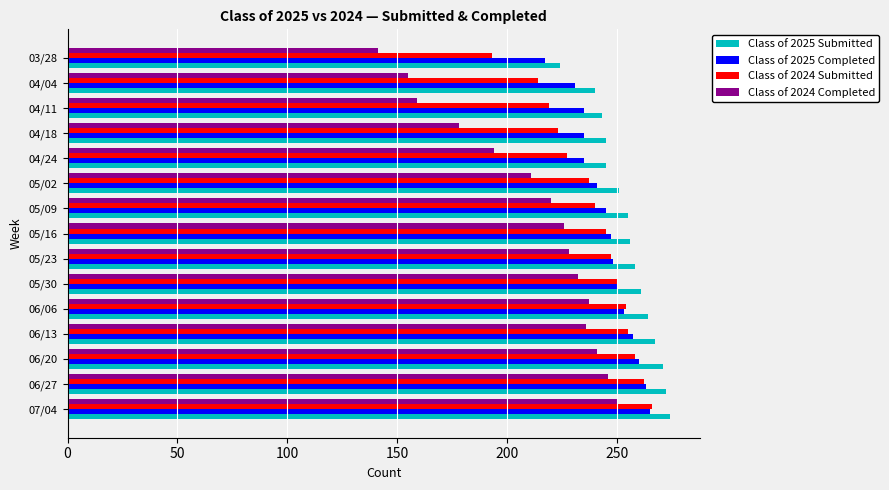

The value of Class of 2025 Submitted at 04/11 is 426. True or false?

False